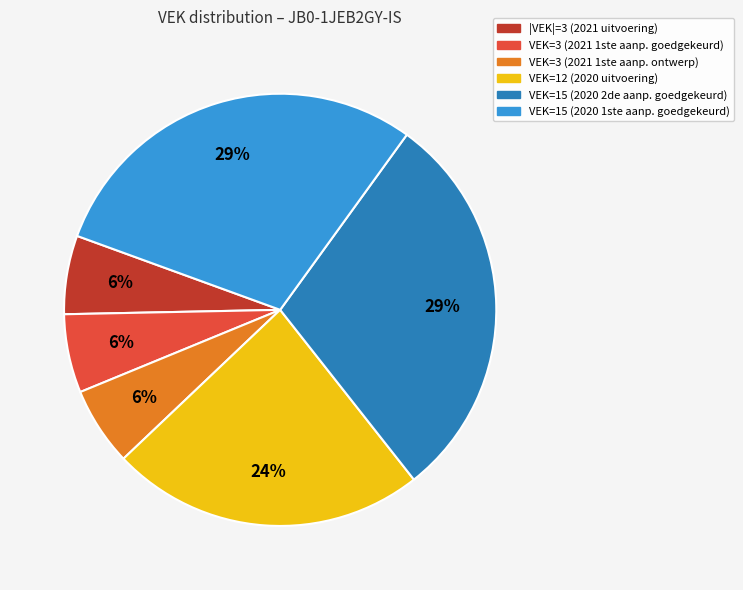

Does any single category account for the majority?

No